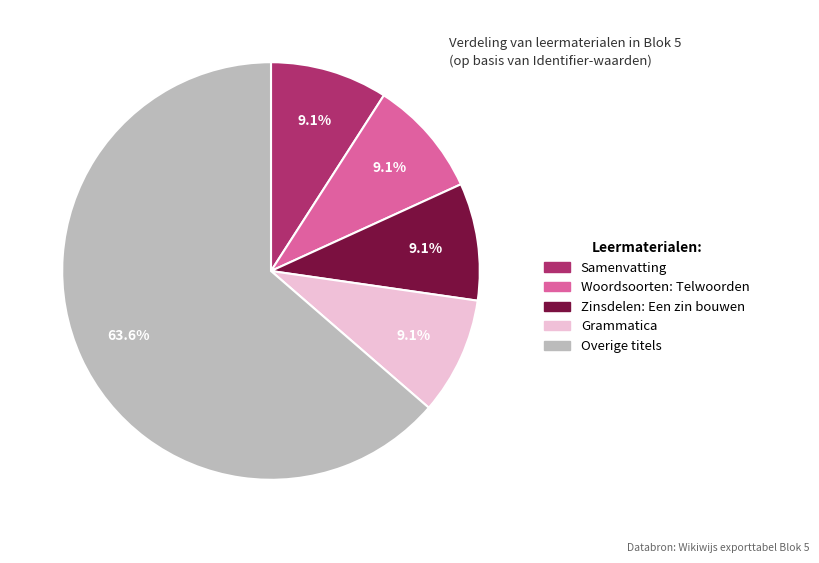

Does any single category account for the majority?

Yes